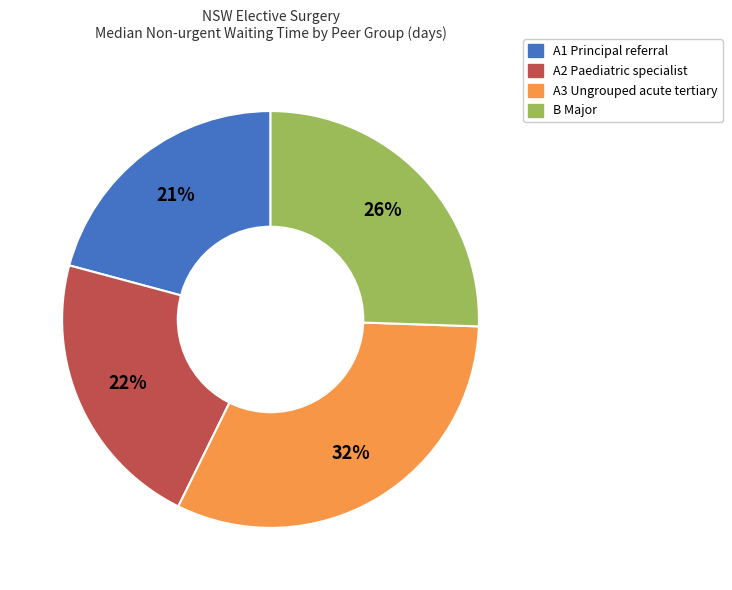

Which has a higher value, A1 Principal referral or A2 Paediatric specialist?

A2 Paediatric specialist